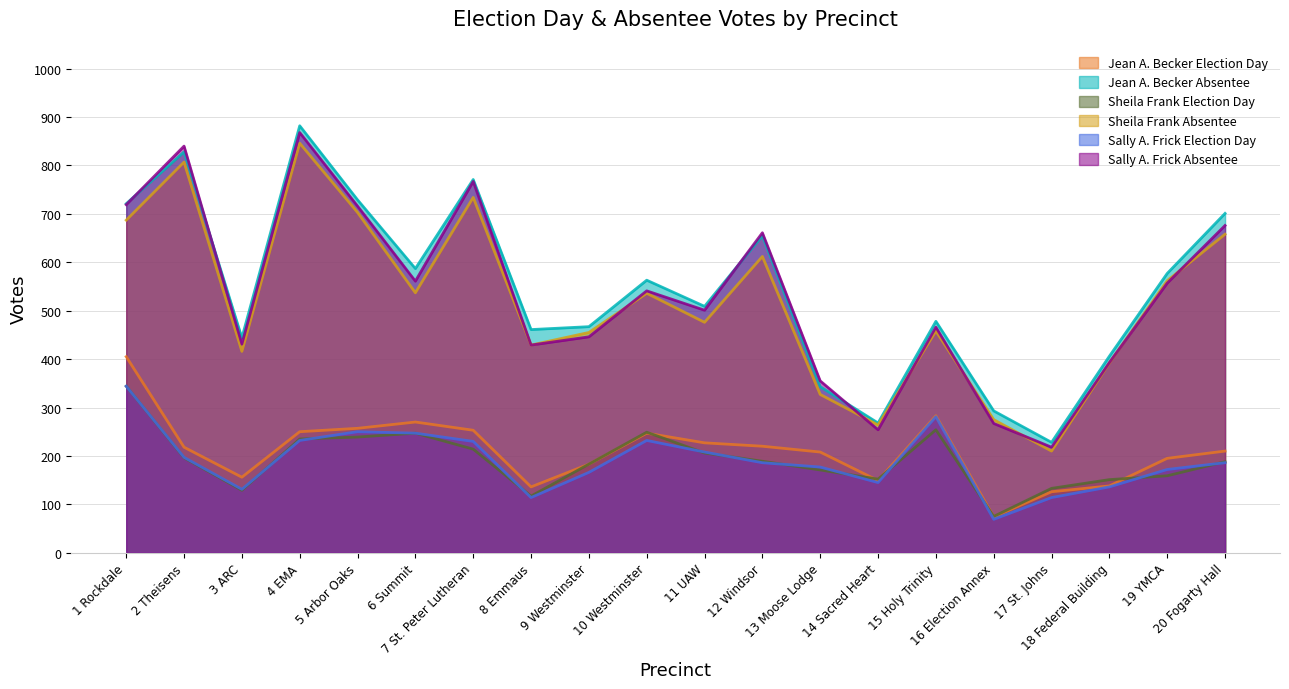

What is the label of the 15th point from the right?

6 Summit